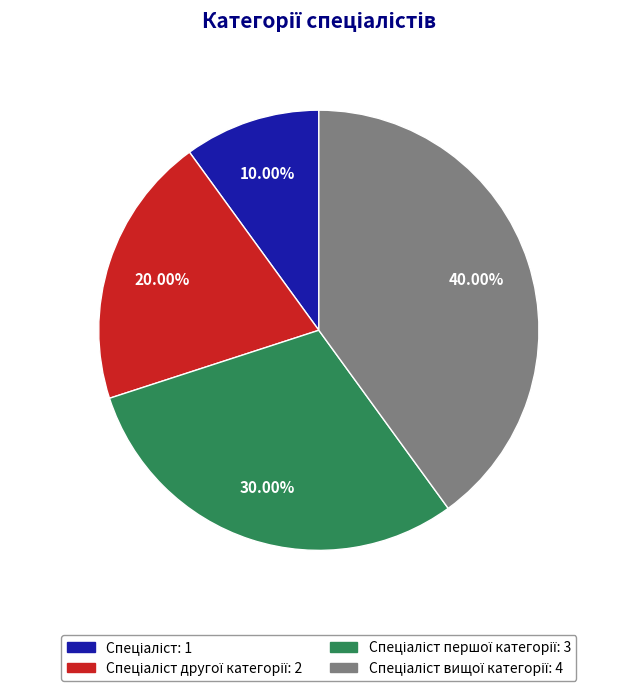

Does any single category account for the majority?

No